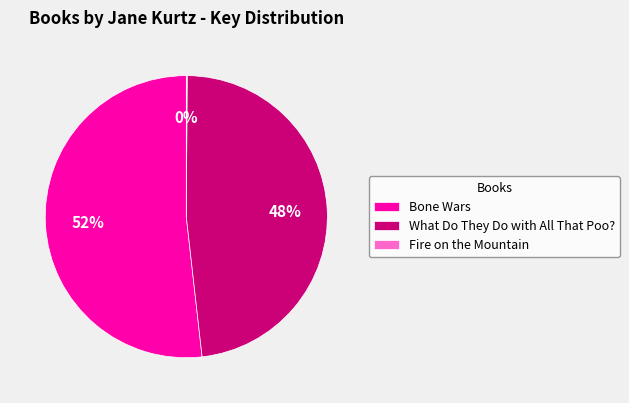

Approximately how many times larger is the value at Bone Wars compared to What Do They Do with All That Poo??

1.1